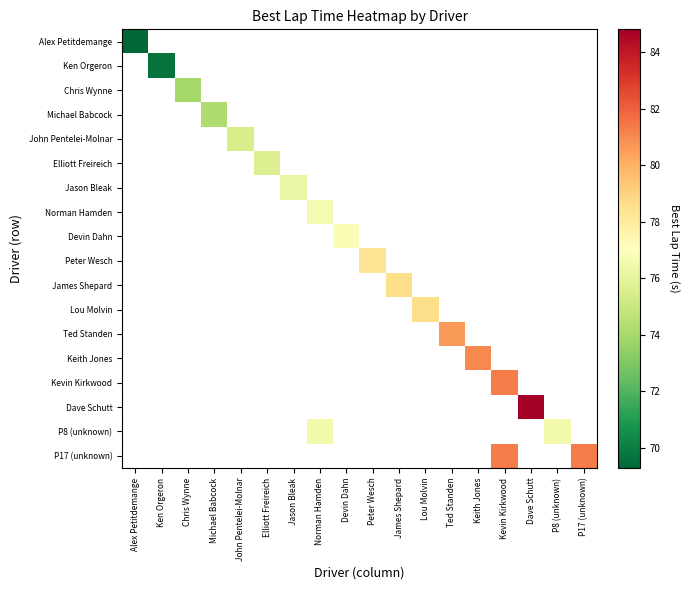

How many distinct data groups are displayed?

18